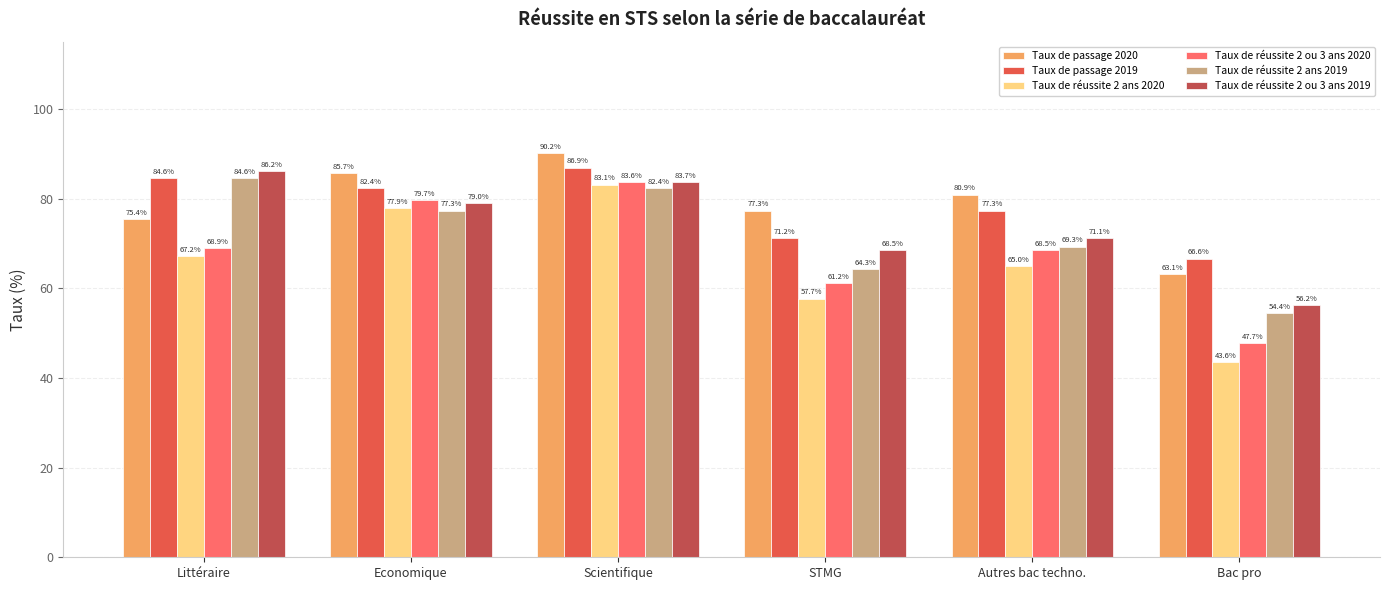

Reading right to left, extract all data points from this chart.

Taux de passage 2020: Bac pro=63.1	Autres bac techno.=80.9	STMG=77.3	Scientifique=90.2	Economique=85.7	Littéraire=75.4
Taux de passage 2019: Bac pro=66.6	Autres bac techno.=77.3	STMG=71.2	Scientifique=86.9	Economique=82.4	Littéraire=84.6
Taux de réussite 2 ans 2020: Bac pro=43.6	Autres bac techno.=65.0	STMG=57.7	Scientifique=83.1	Economique=77.9	Littéraire=67.2
Taux de réussite 2 ou 3 ans 2020: Bac pro=47.7	Autres bac techno.=68.5	STMG=61.2	Scientifique=83.6	Economique=79.7	Littéraire=68.9
Taux de réussite 2 ans 2019: Bac pro=54.4	Autres bac techno.=69.3	STMG=64.3	Scientifique=82.4	Economique=77.3	Littéraire=84.6
Taux de réussite 2 ou 3 ans 2019: Bac pro=56.2	Autres bac techno.=71.1	STMG=68.5	Scientifique=83.7	Economique=79.0	Littéraire=86.2